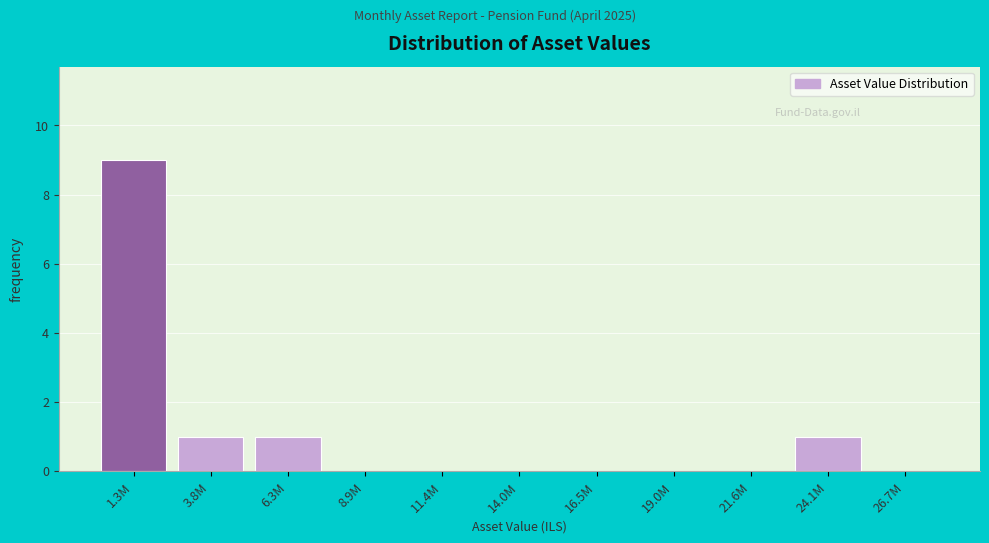

Reading left to right, transcribe all the data shown in this chart.

1.3M=9	3.8M=1	6.3M=1	8.9M=0	11.4M=0	14.0M=0	16.5M=0	19.0M=0	21.6M=0	24.1M=1	26.7M=0